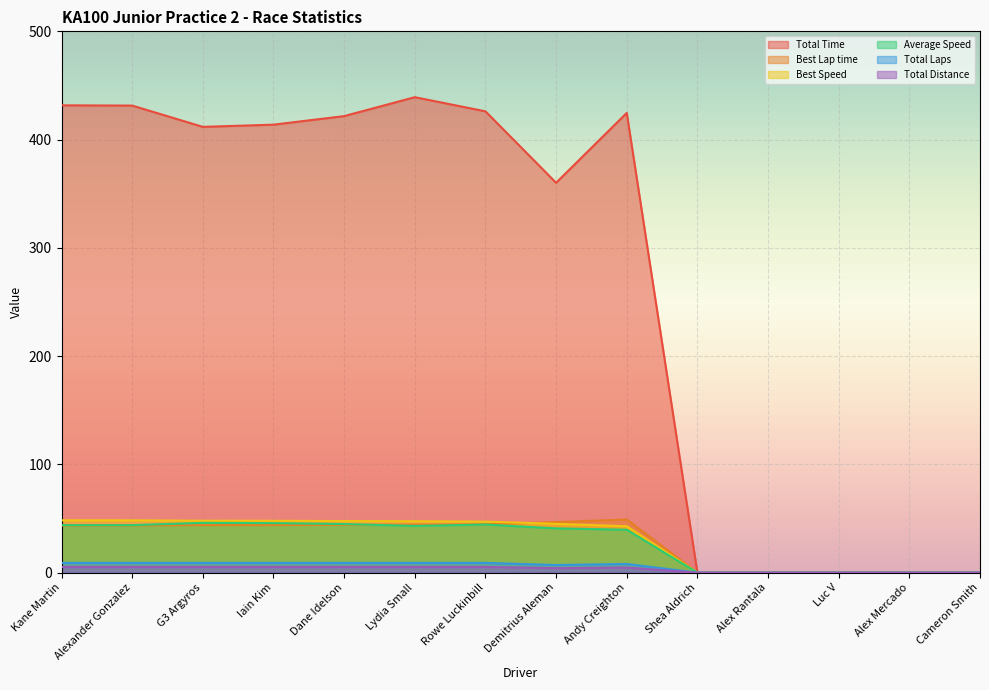

Reading left to right, what are all the values shown in this chart?

Total Time: 431.6	431.4	411.8	413.8	421.7	439.2	426.1	360.1	424.6	0.0	0.0	0.0	0.0	0.0
Best Lap time: 43.5	43.5	43.9	43.9	44.1	44.3	44.6	46.7	49.1	0.0	0.0	0.0	0.0	0.0
Best Speed: 48.3	48.3	47.9	47.9	47.6	47.5	47.1	45.1	42.8	0.0	0.0	0.0	0.0	0.0
Average Speed: 43.8	43.9	46.0	45.7	44.9	43.1	44.4	40.9	39.6	0.0	0.0	0.0	0.0	0.0
Total Laps: 9.0	9.0	9.0	9.0	9.0	9.0	9.0	7.0	8.0	0.0	0.0	0.0	0.0	0.0
Total Distance: 5.3	5.3	5.3	5.3	5.3	5.3	5.3	4.1	4.7	0.0	0.0	0.0	0.0	0.0